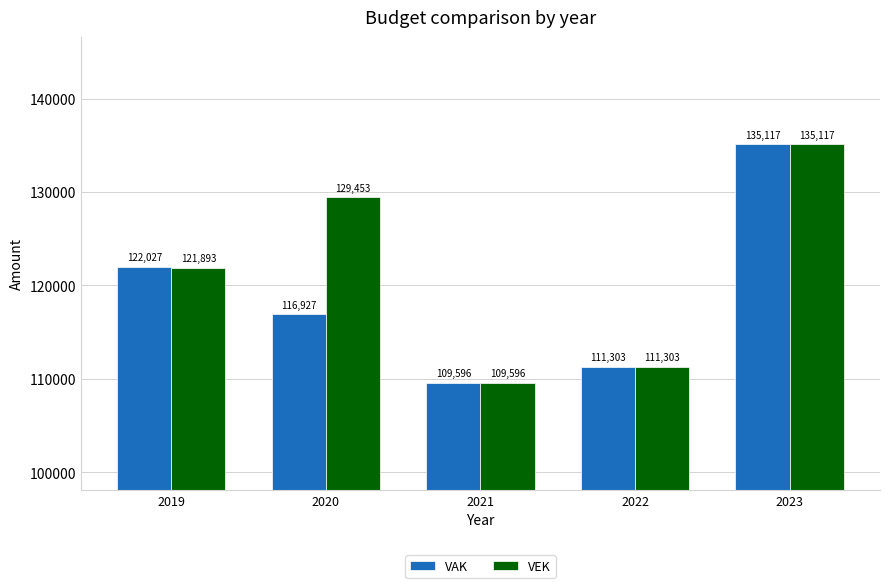

Where is VAK nearest to the value 122356?

2019